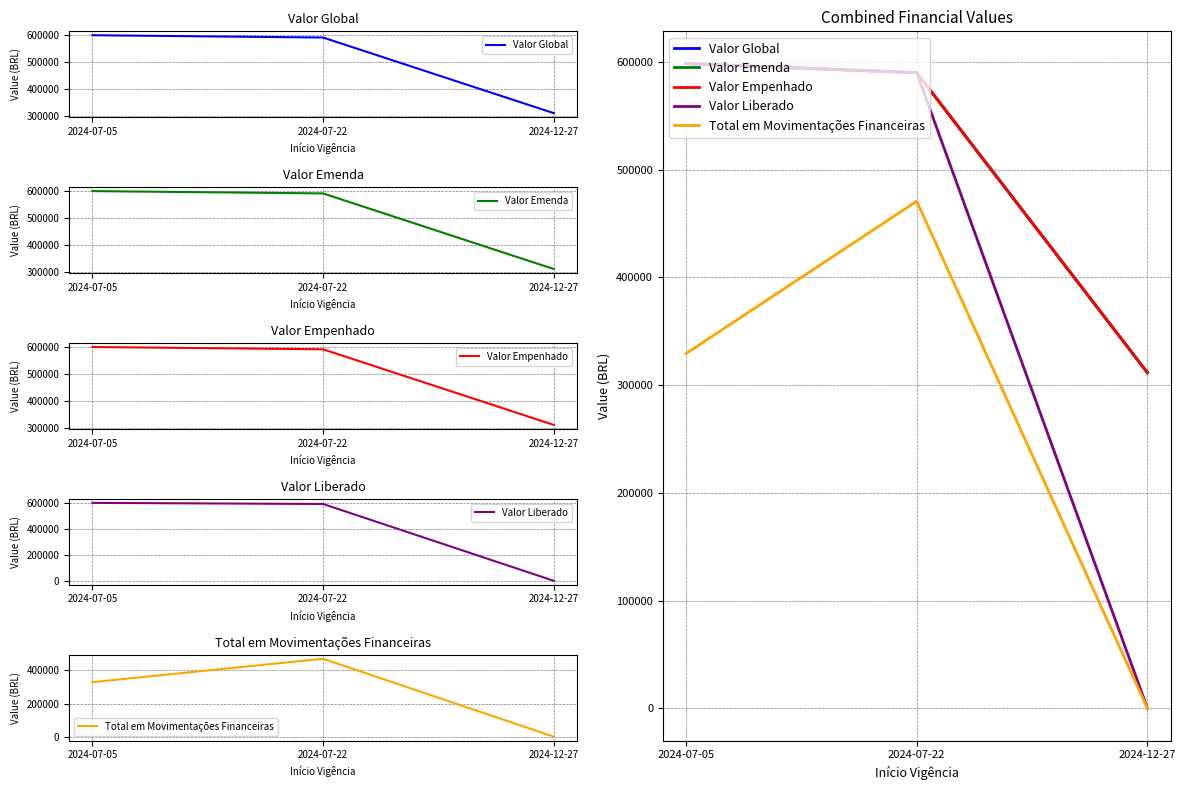

What position from the right is 2024-07-05?

3